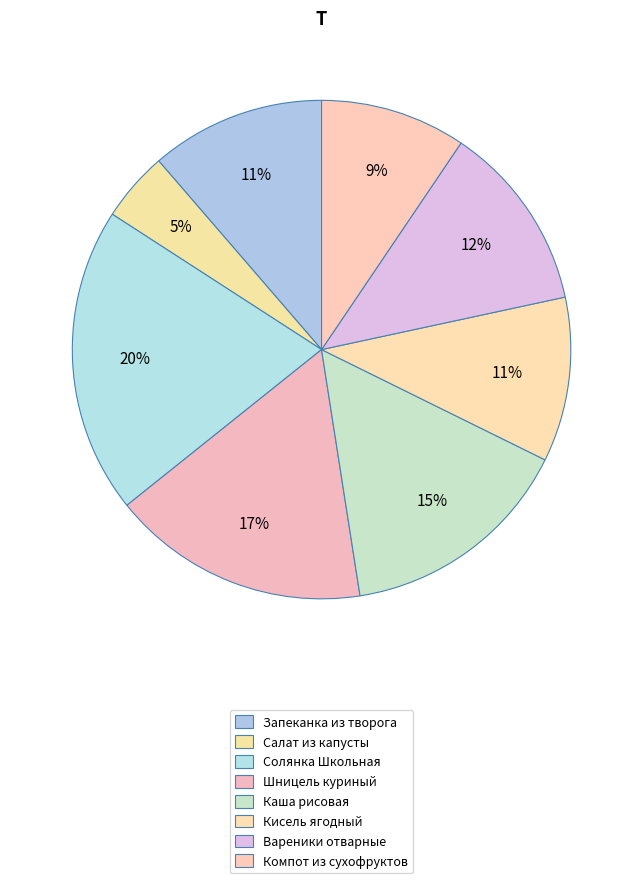

What is the change in value from Кисель ягодный to Вареники отварные?

+17.2